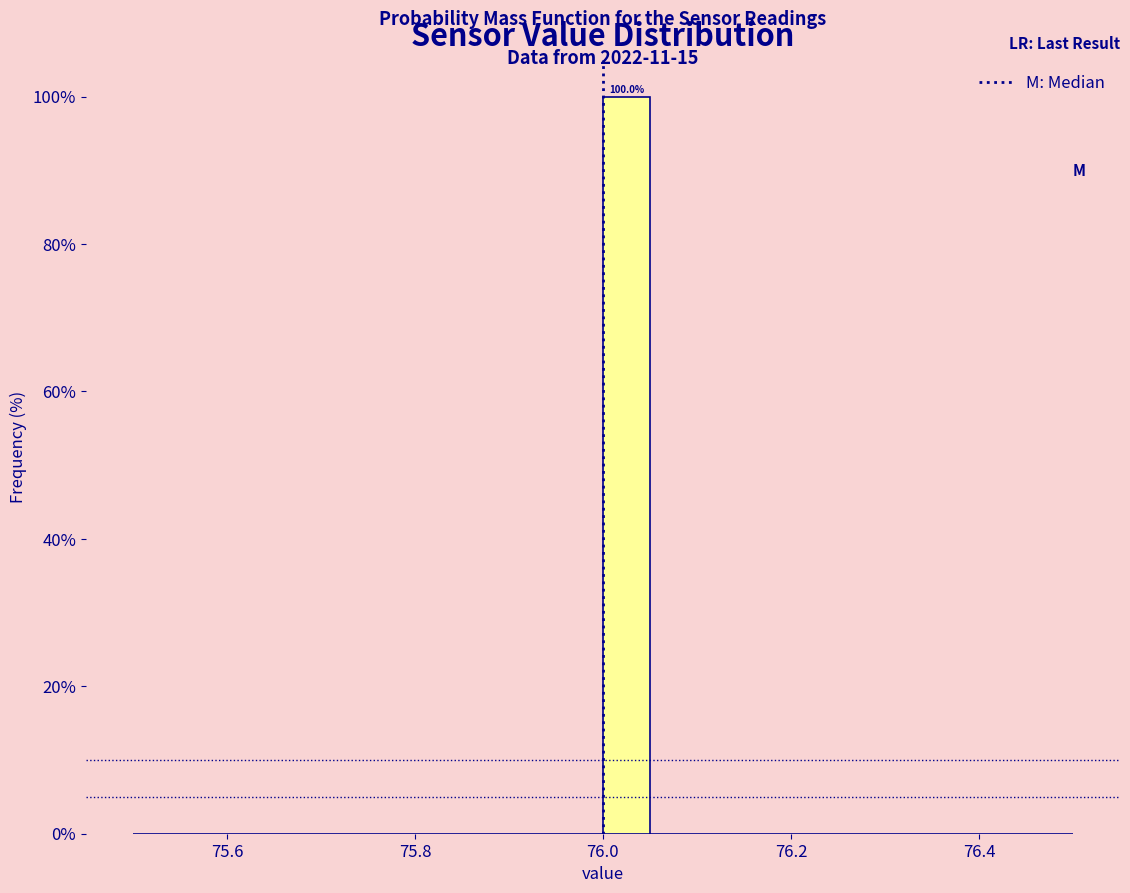

Around what value on the x-axis is the tallest bar? Give the approximate position of its centre, as read against the axis.

76.02